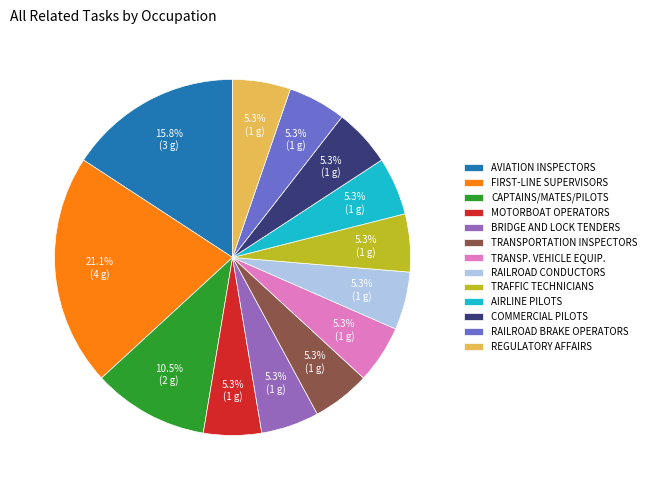

What is the ratio of the value at CAPTAINS/MATES/PILOTS to the value at MOTORBOAT OPERATORS?

2.0